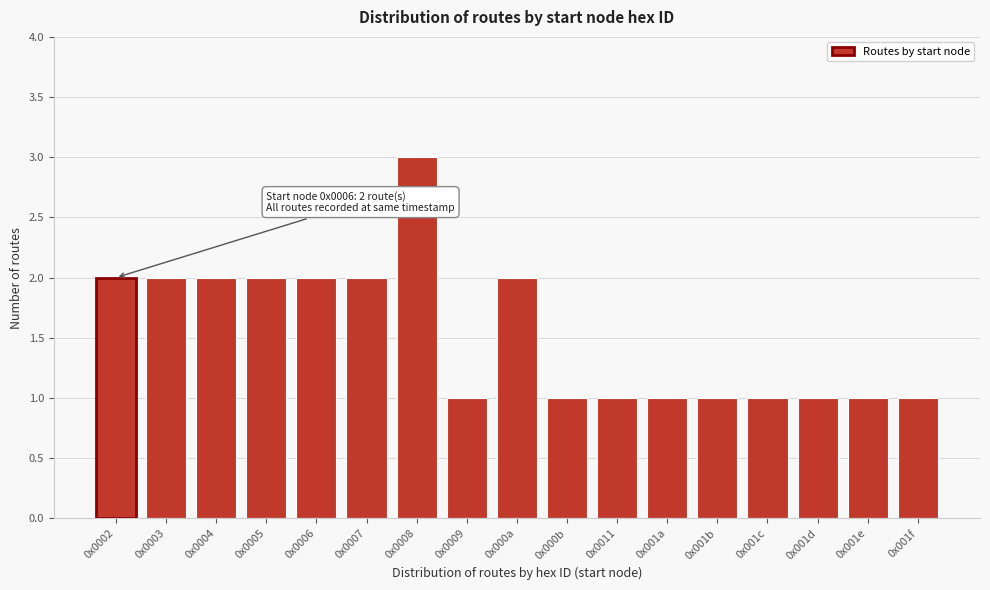

Reading left to right, transcribe all the data shown in this chart.

0x0002=2	0x0003=2	0x0004=2	0x0005=2	0x0006=2	0x0007=2	0x0008=3	0x0009=1	0x000a=2	0x000b=1	0x0011=1	0x001a=1	0x001b=1	0x001c=1	0x001d=1	0x001e=1	0x001f=1